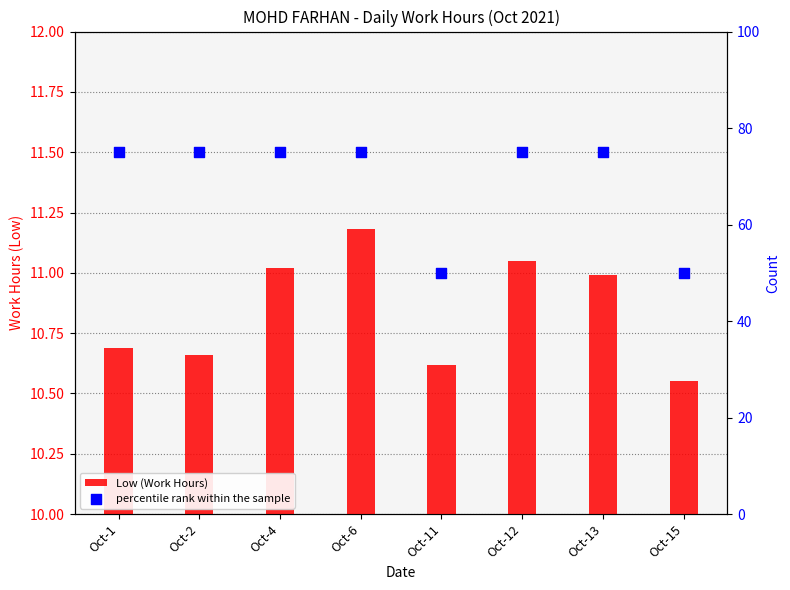

At which category is the sum across all series the highest?

Oct-6